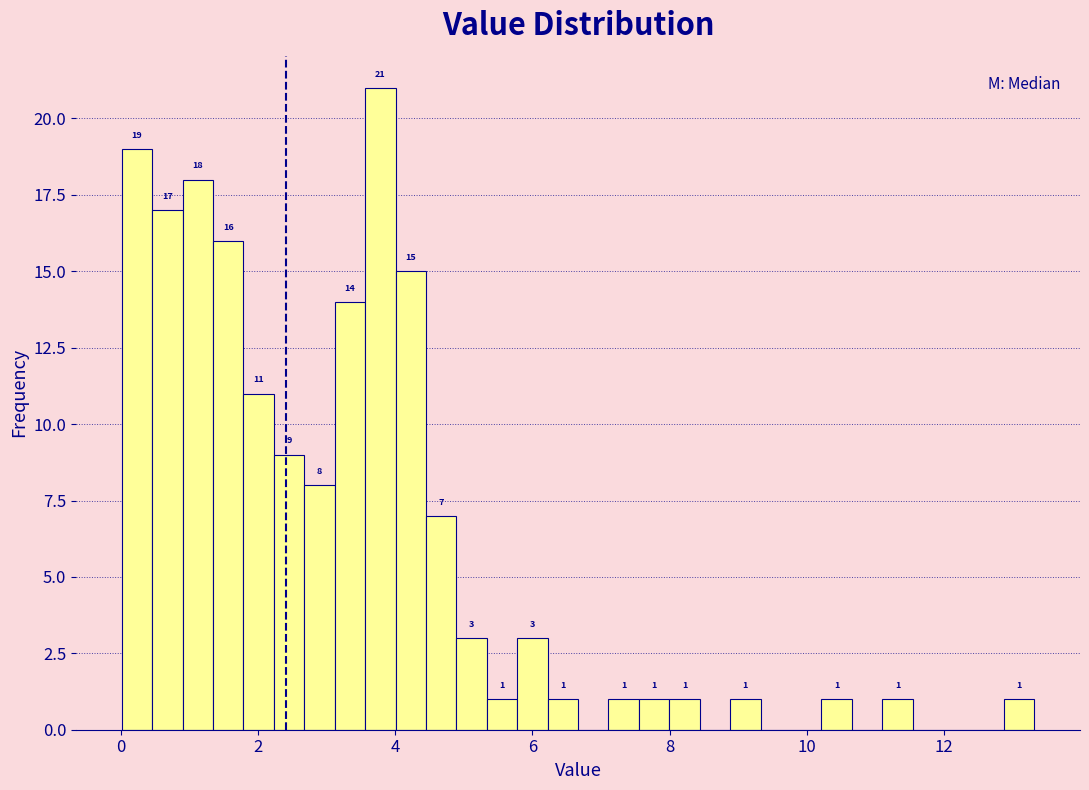

Around what value on the x-axis is the tallest bar? Give the approximate position of its centre, as read against the axis.

3.8